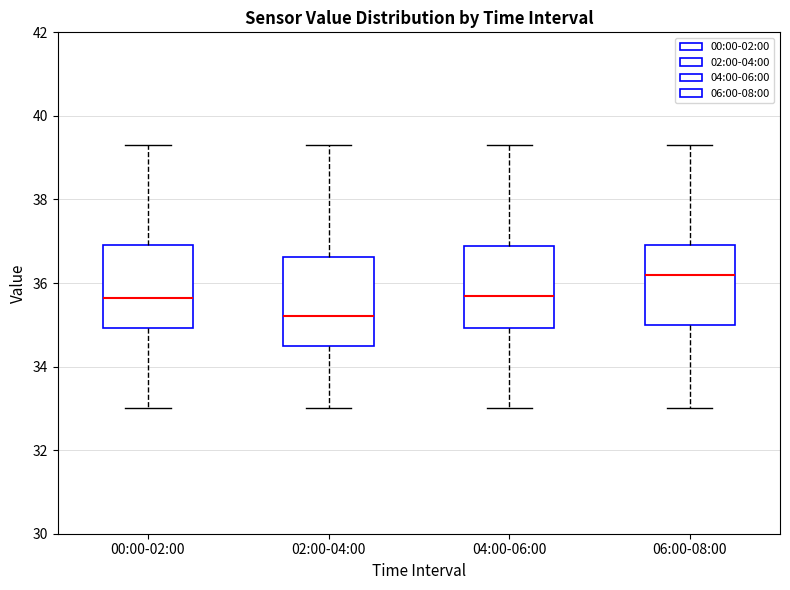

Reading left to right, transcribe this box plot: for each box, give where its median line is, the range the box spans, and where its two whiskers end, as read against the y-axis. The values are not printed on the chart, so give them approximately, as read against the axis.

00:00-02:00: median 35.6, box 35.0 to 37.0, whiskers 33.0 to 39.4
02:00-04:00: median 35.2, box 34.6 to 36.6, whiskers 33.0 to 39.4
04:00-06:00: median 35.8, box 35.0 to 36.8, whiskers 33.0 to 39.4
06:00-08:00: median 36.2, box 35.0 to 37.0, whiskers 33.0 to 39.4